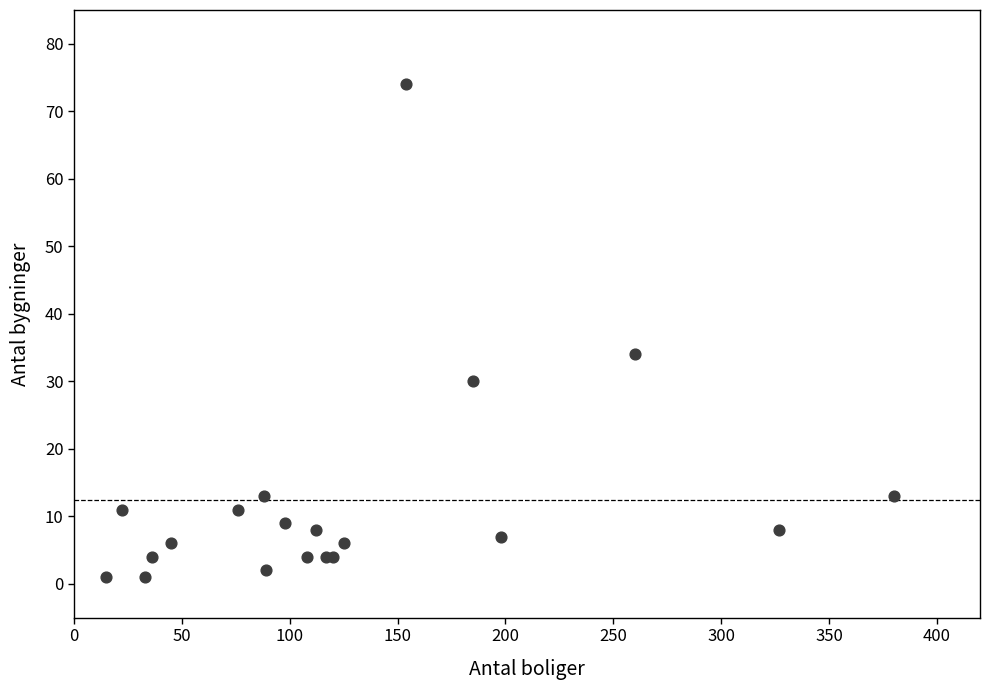

What Y value in the scatter plot is closest to 37?

34